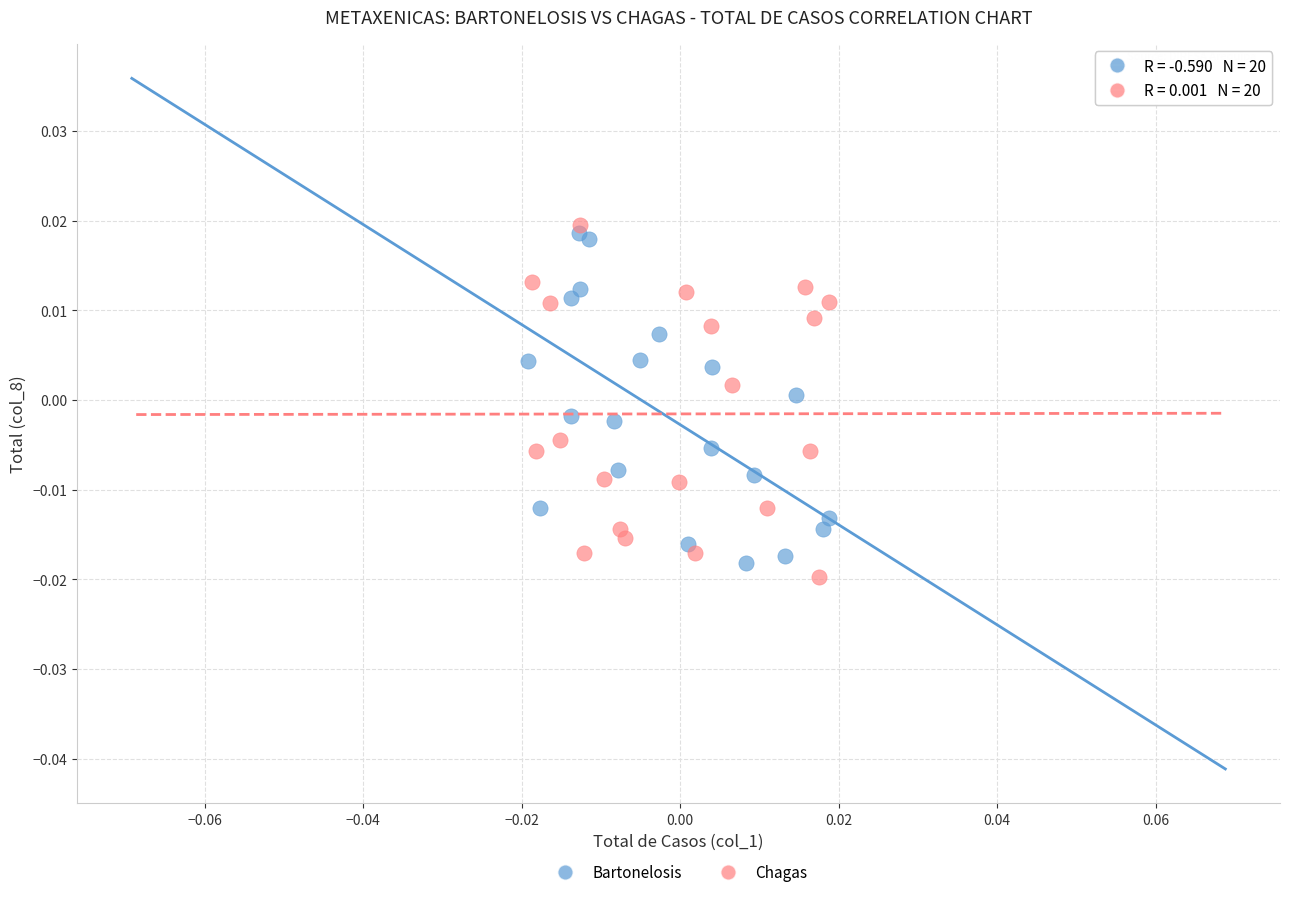

Which series reaches the maximum Y coordinate?

Chagas